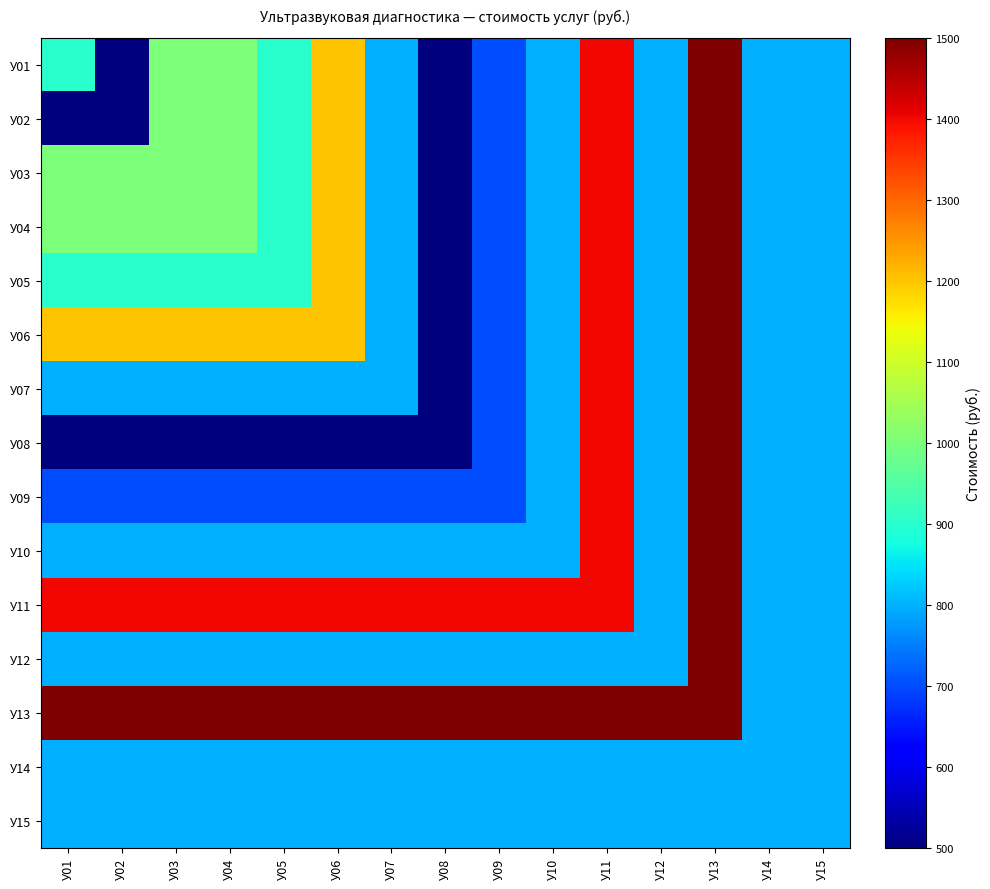

What is the greatest value displayed?

1.0